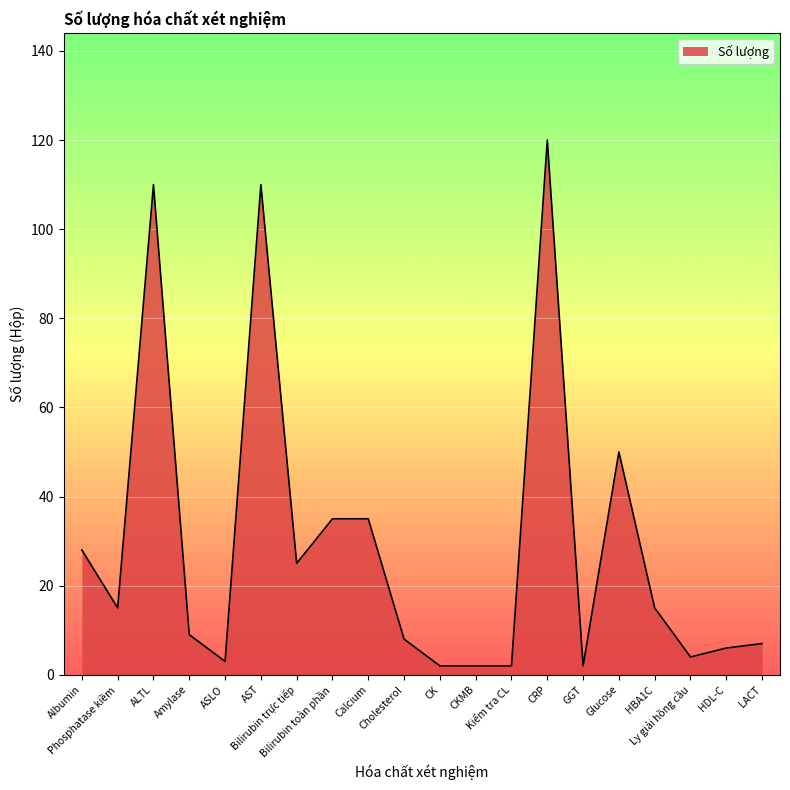

What is the difference between the maximum and minimum values?

118